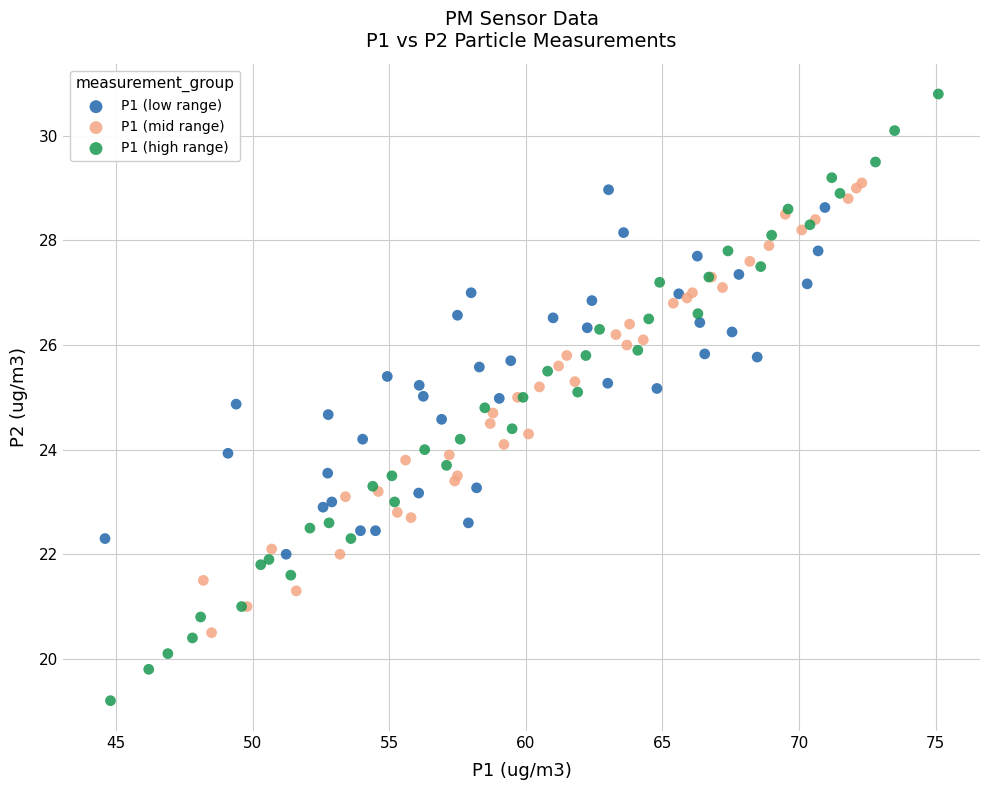

Which series has the widest spread of Y values?

P1 (high range)